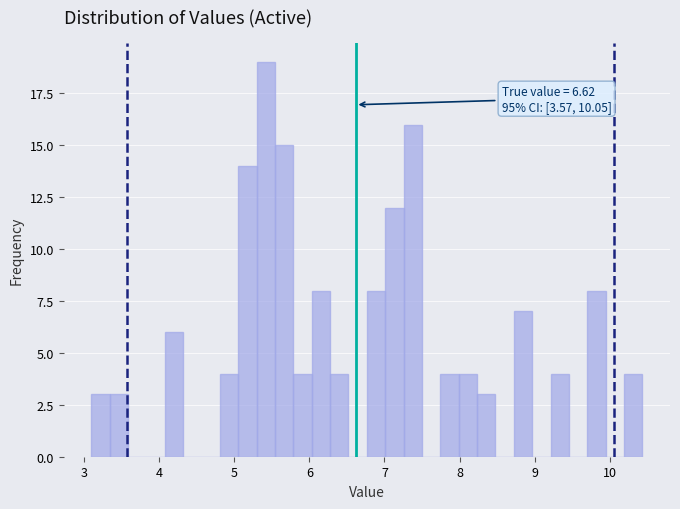

Around what value on the x-axis is the tallest bar? Give the approximate position of its centre, as read against the axis.

5.4